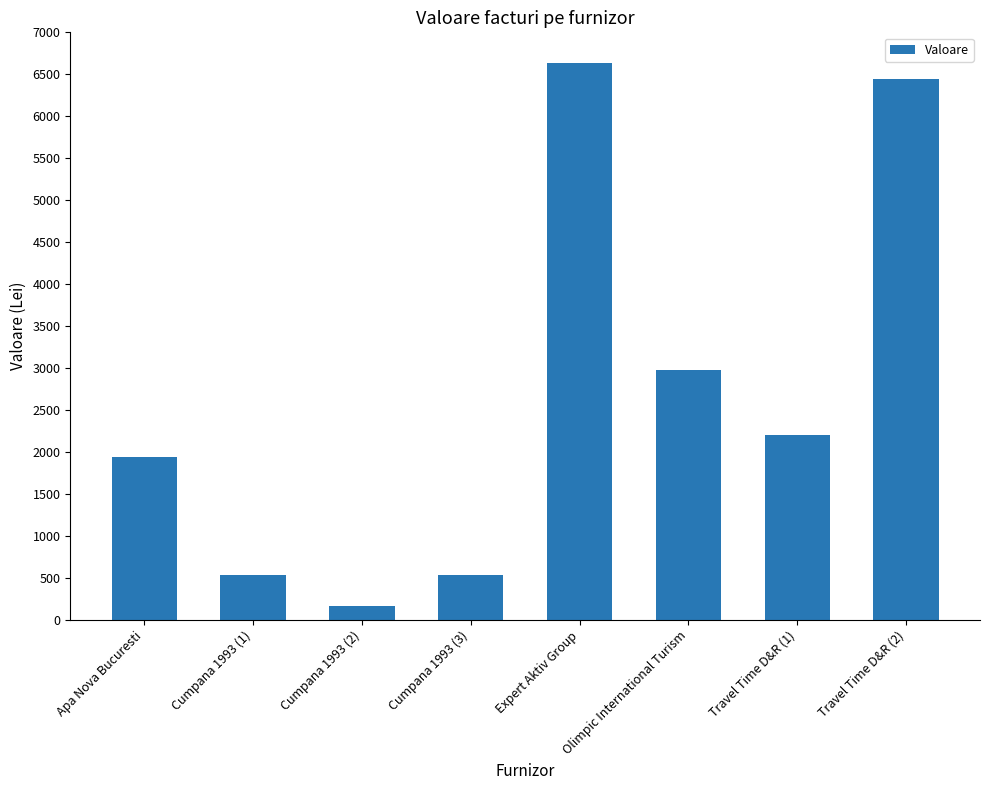

Which label corresponds to the largest value in the chart?

Expert Aktiv Group